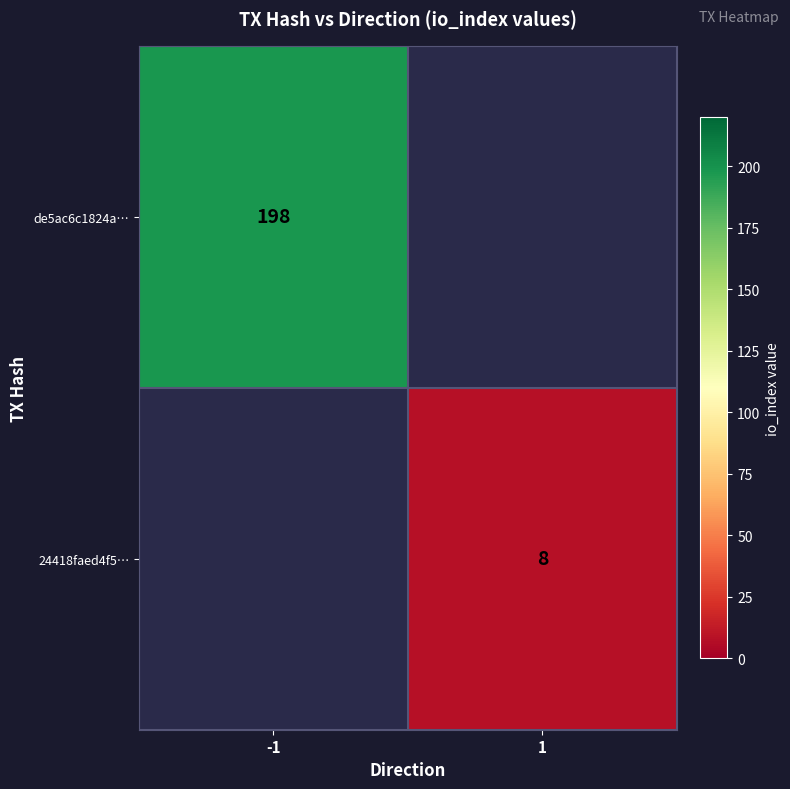

Is it true that de5ac6c1824a… equals 198 at -1?

True